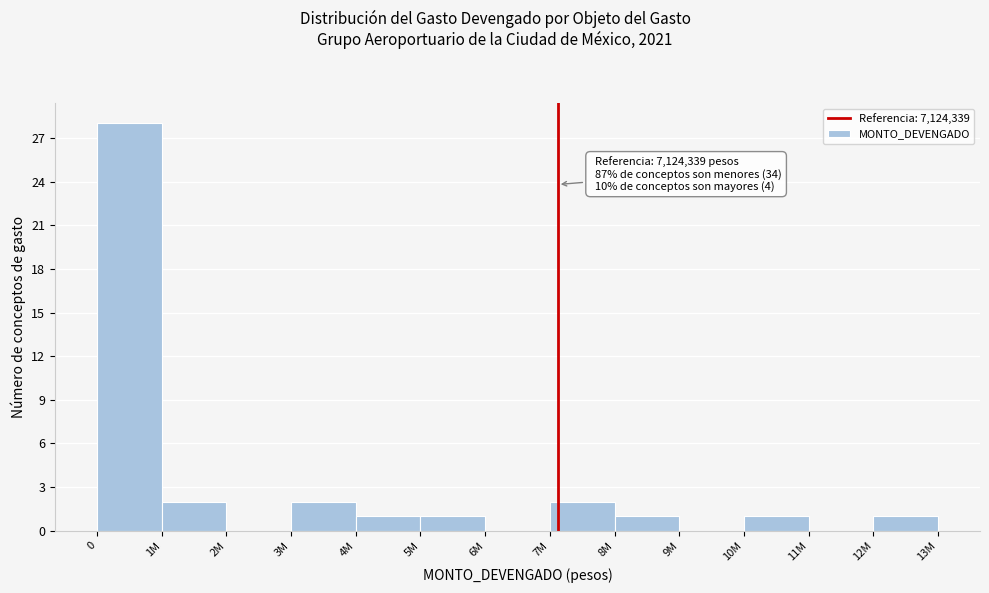

Reading left to right, extract all data points from this chart.

0=28	1M=2	2M=0	3M=2	4M=1	5M=1	6M=0	7M=2	8M=1	9M=0	10M=1	11M=0	12M=1